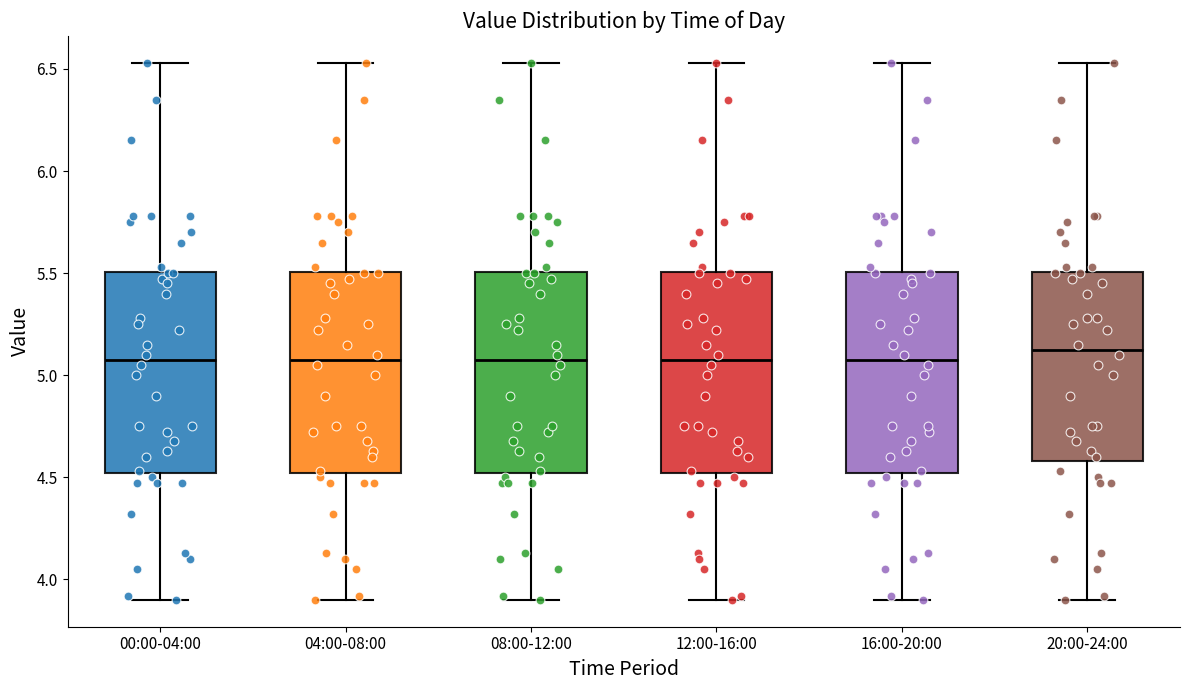

Where is the upper edge of the box for 16:00-20:00 on the y-axis? The values are not printed on the chart, so give them approximately, as read against the axis.

5.50